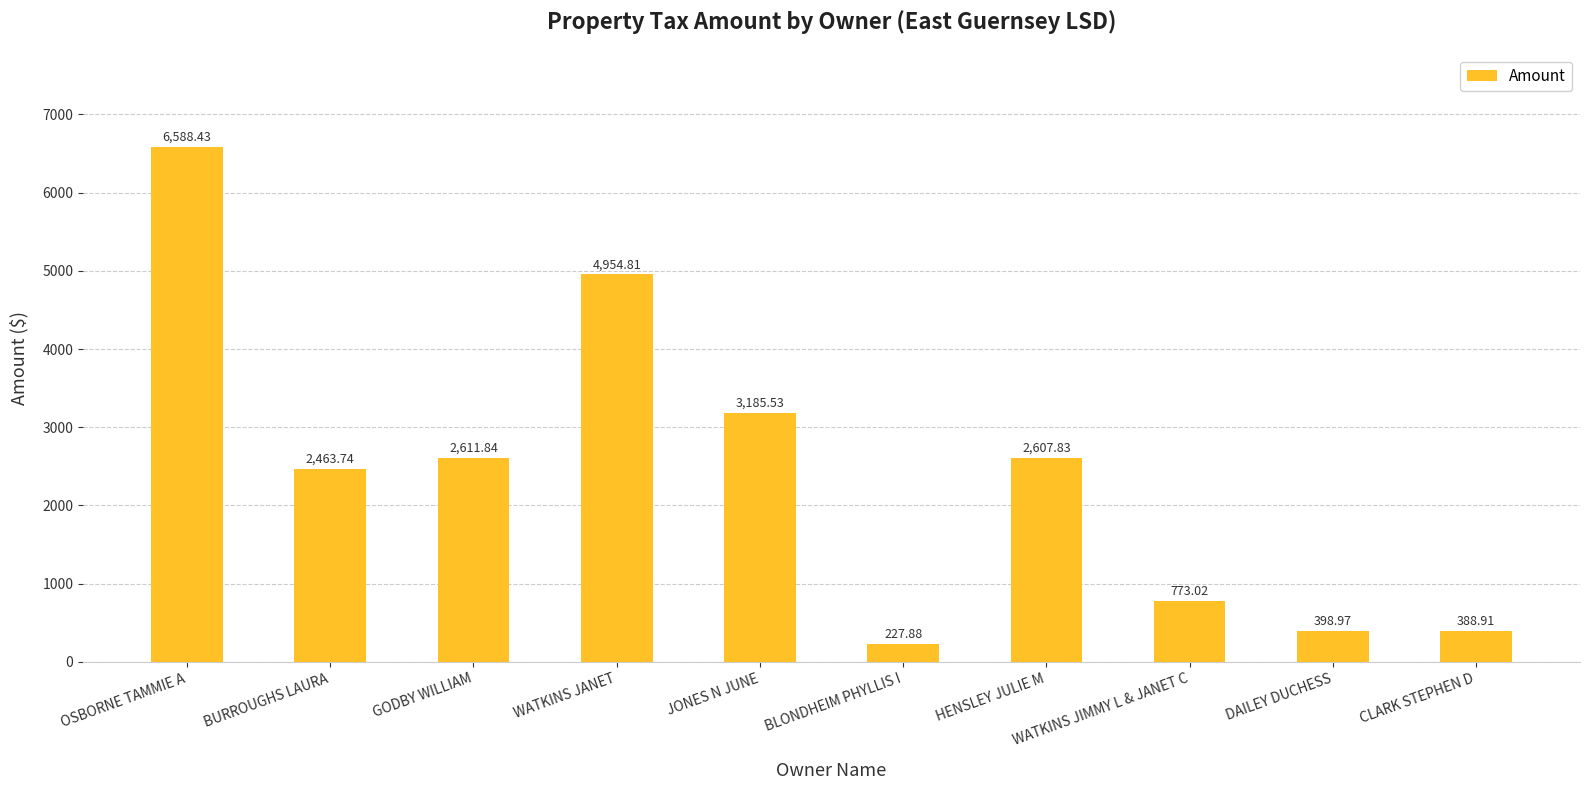

What is the change in value from WATKINS JANET to HENSLEY JULIE M?

-2347.0